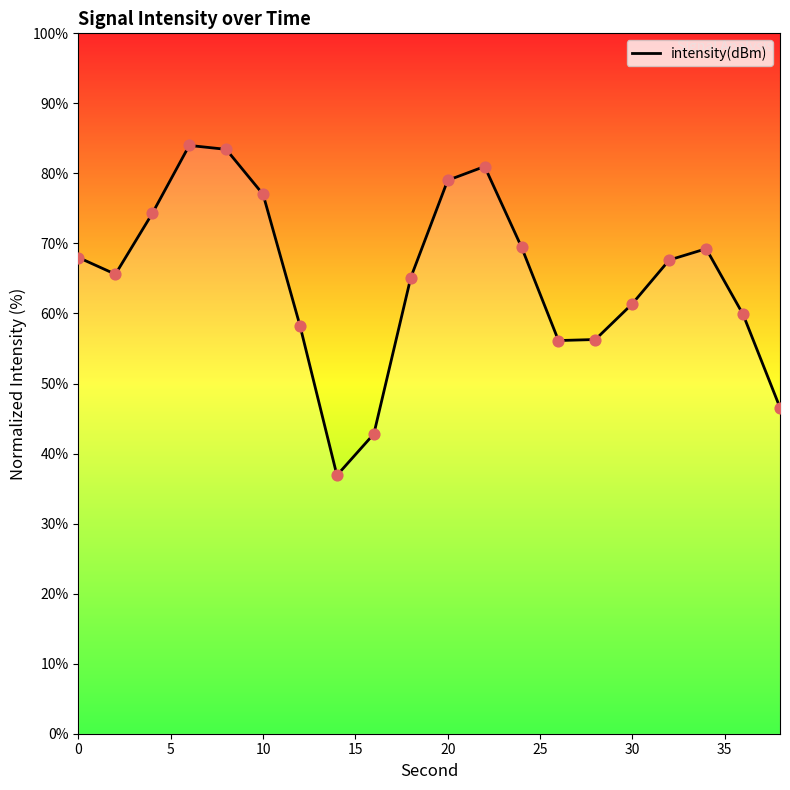

True or false: intensity(dBm) has a value of 61.4 at 30.

True